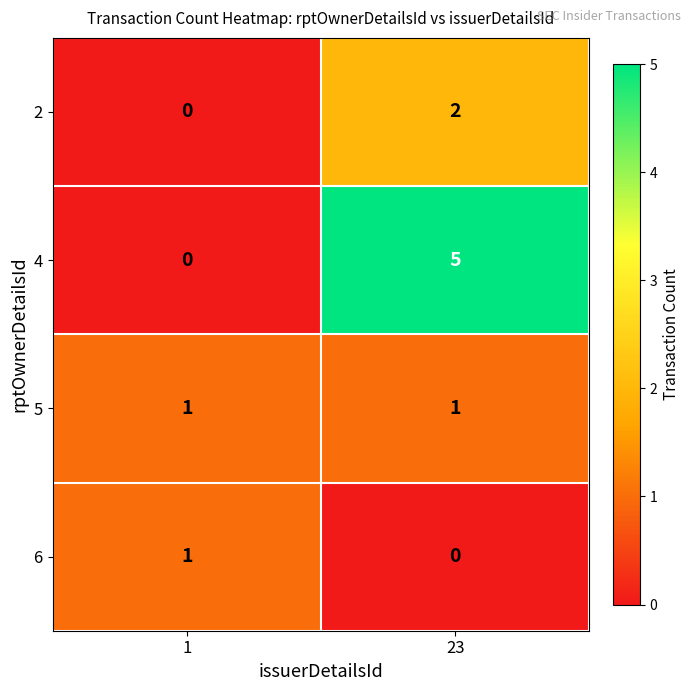

Reading right to left, what are all the values shown in this chart?

2: 2	0
4: 5	0
5: 1	1
6: 0	1